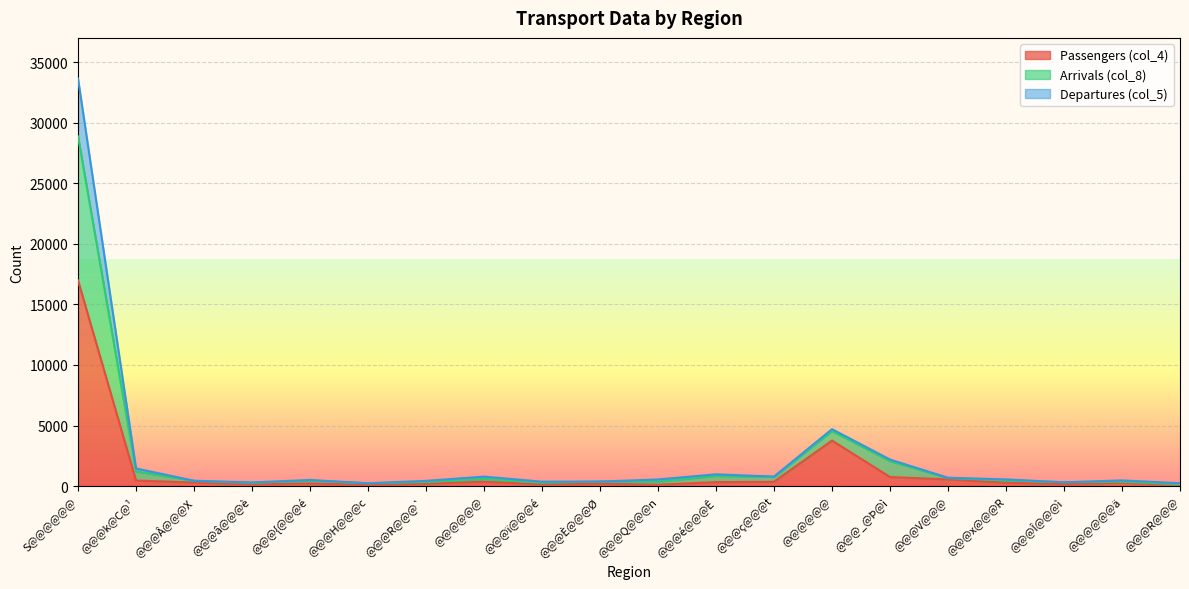

The value of Arrivals (col_8) at @@@{@@@é is 500. True or false?

True